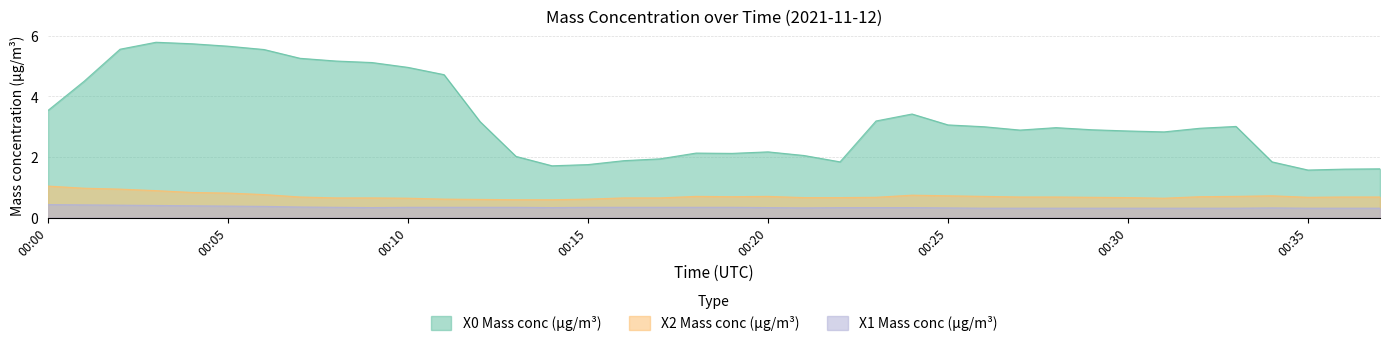

What value does the X0 Mass conc (μg/m³) series have at 00:30?

2.9